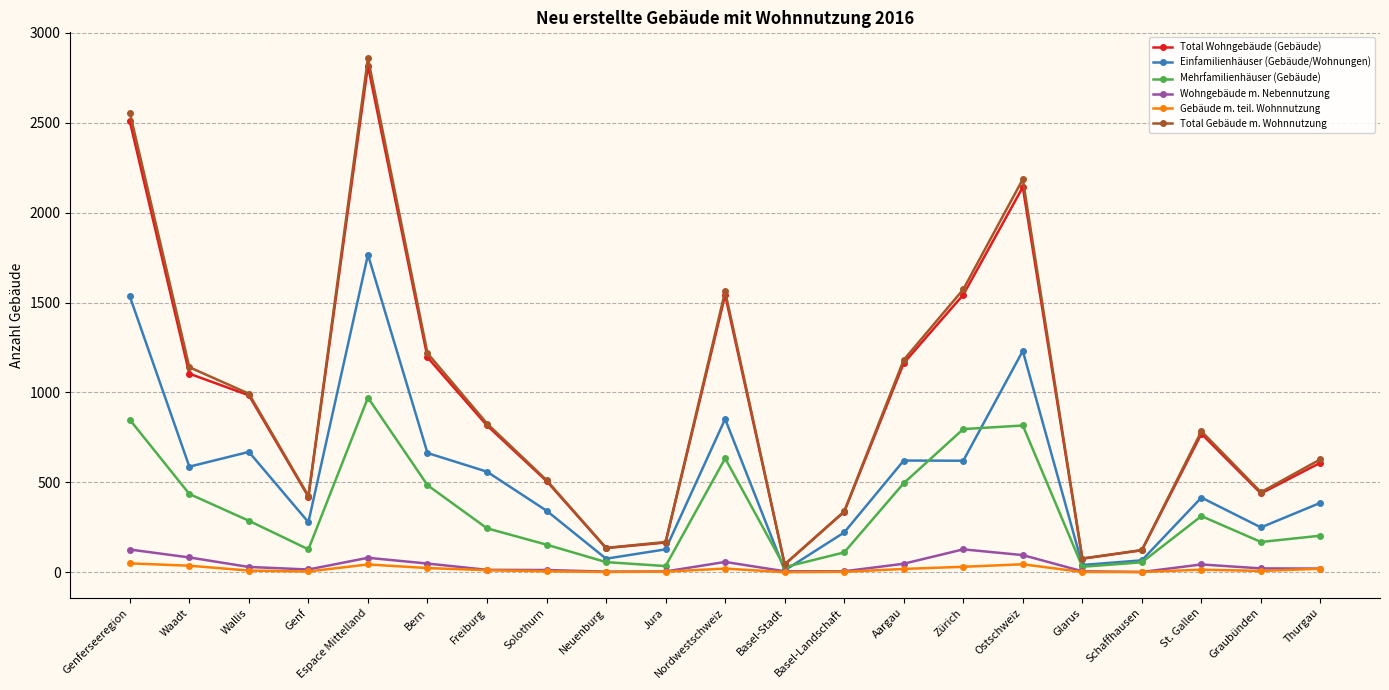

Which series has the largest range (max minus min)?

Total Gebäude m. Wohnnutzung